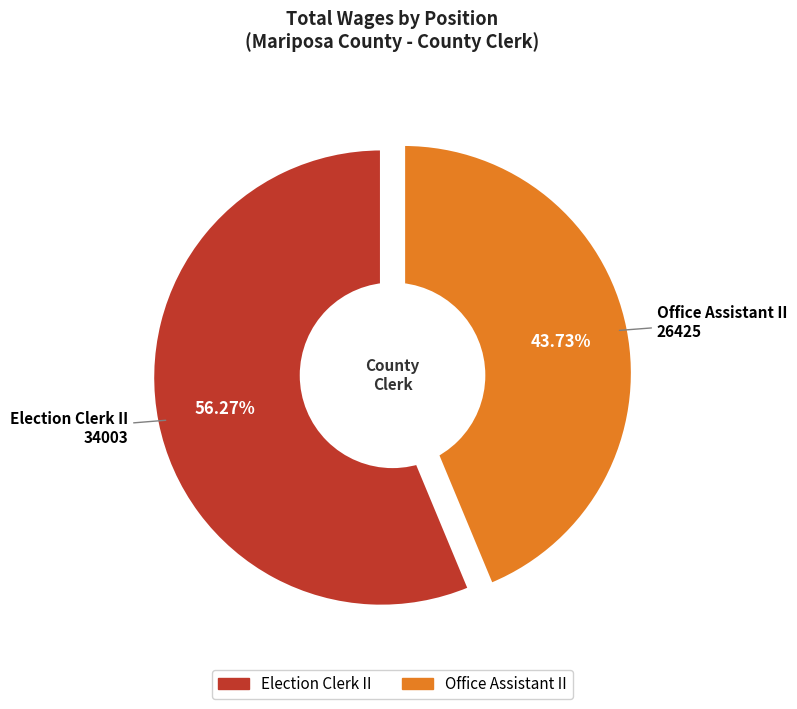

The Office Assistant II slice represents 53% of the pie. True or false?

False